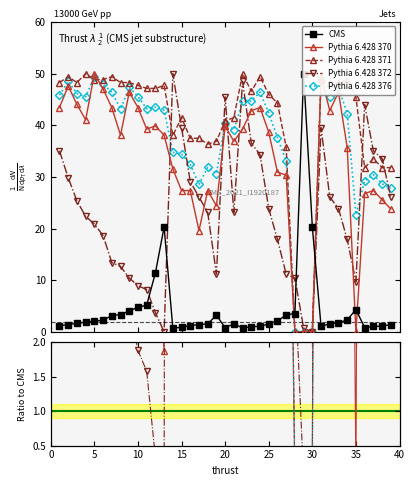

Is it true that Our Odds equals 1.7 at 3?

True